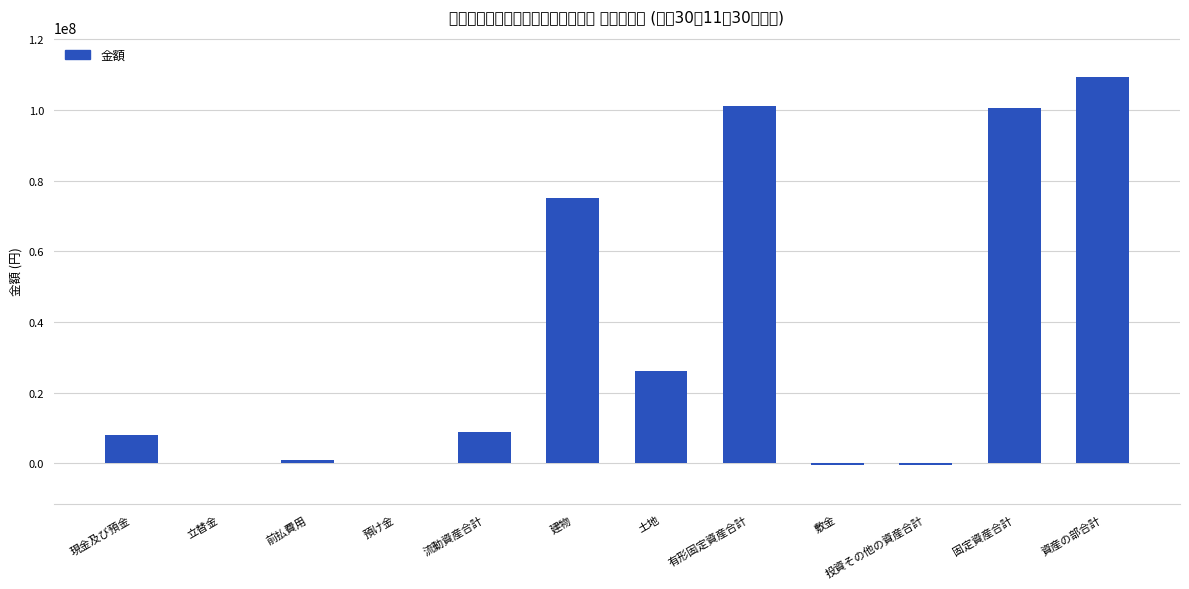

Reading right to left, what are all the values shown in this chart?

109414119	100479055	-622326	-622326	101101381	26000000	75101381	8935064	-7200	969357	19872	7953035